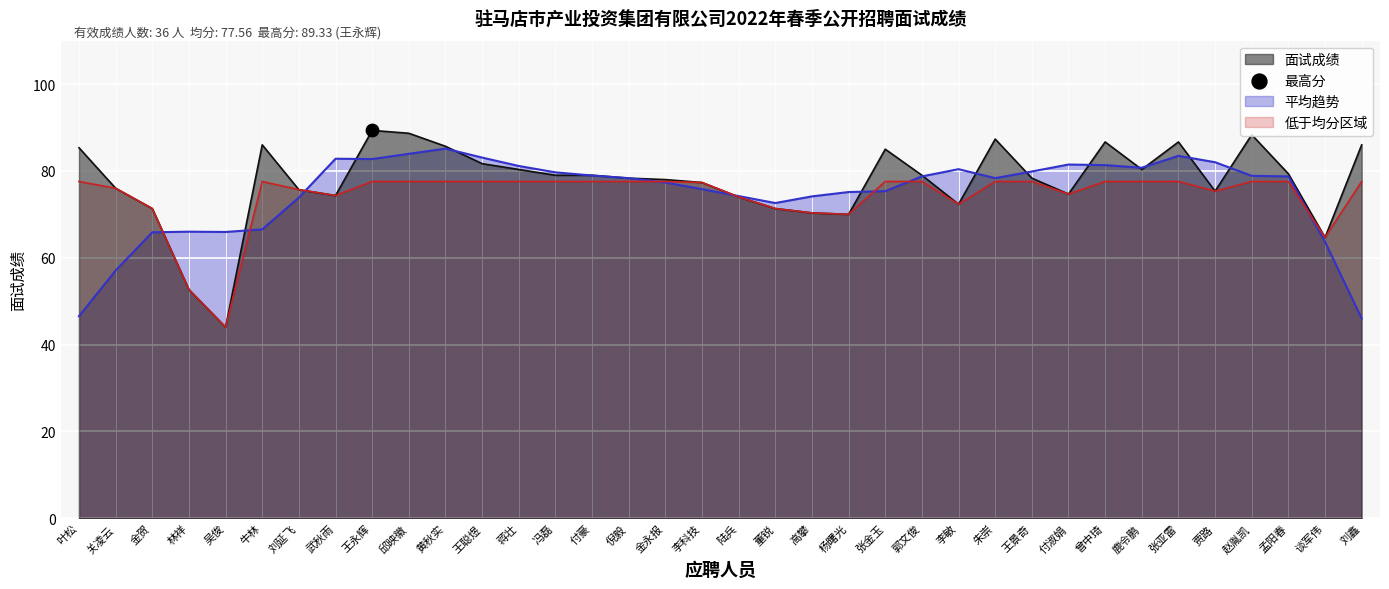

Which has a higher value, 金贺 or 冯磊?

冯磊